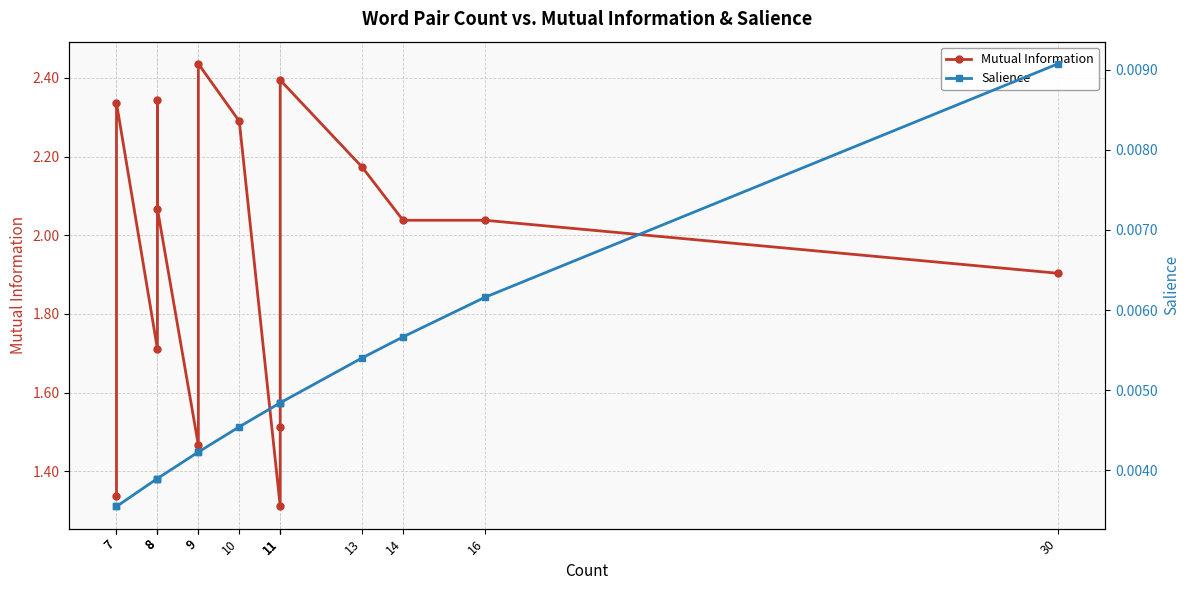

True or false: Salience has a value of 0.0 at 9.

False